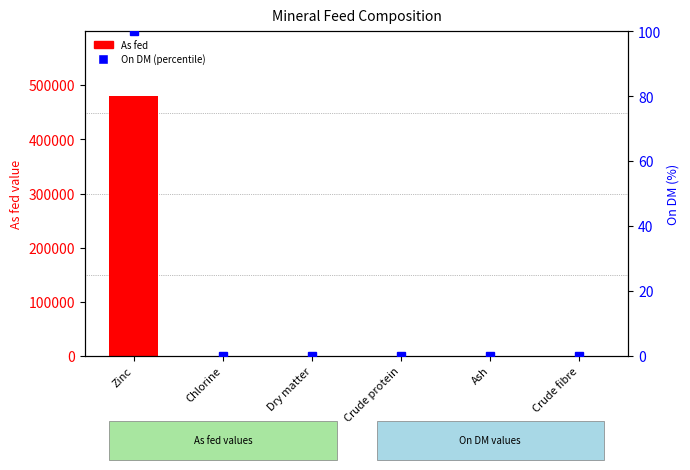

Is it true that As fed (count) equals 279783.8 at Zinc?

False